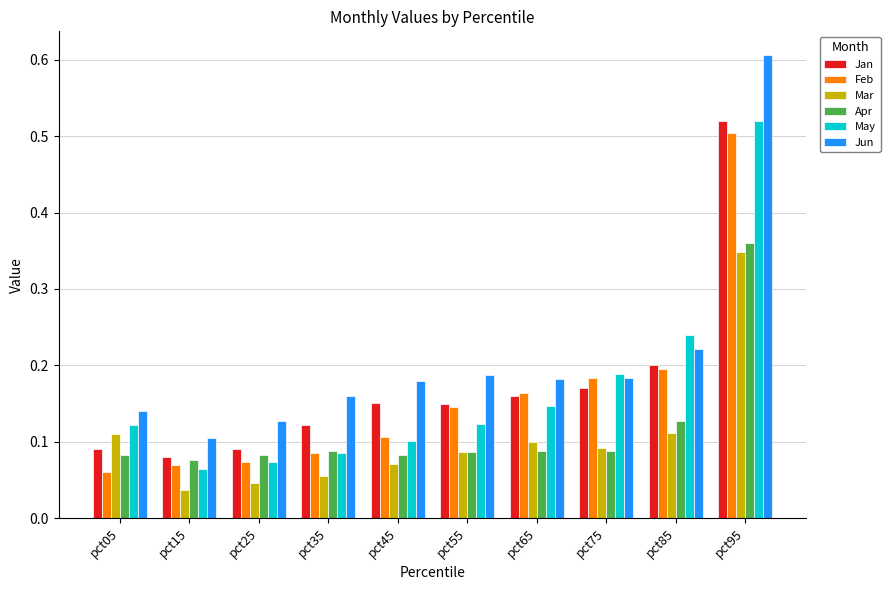

How many series are shown in this chart?

6